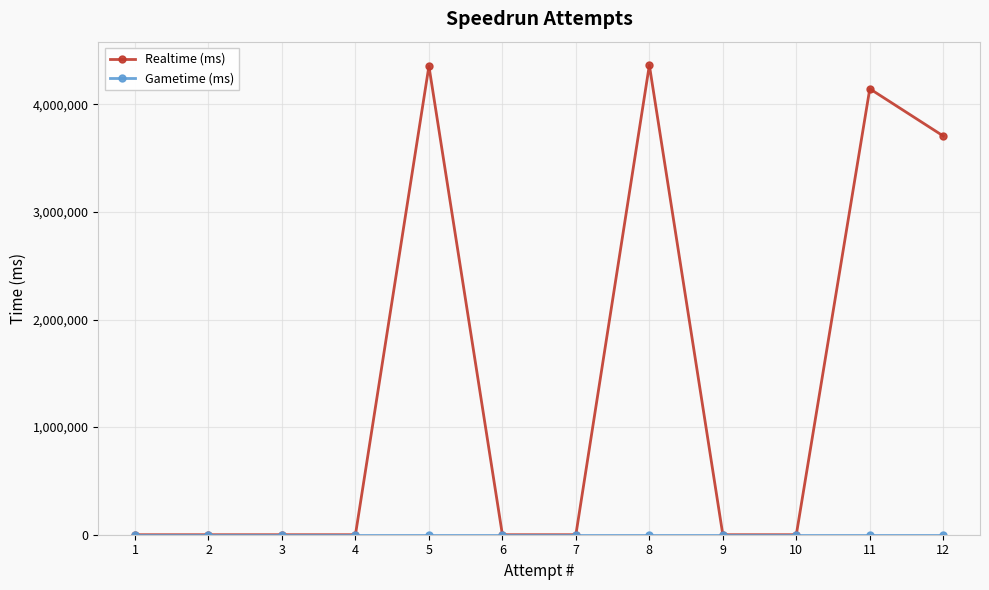

Is this an area chart (filled region under the line)?

No